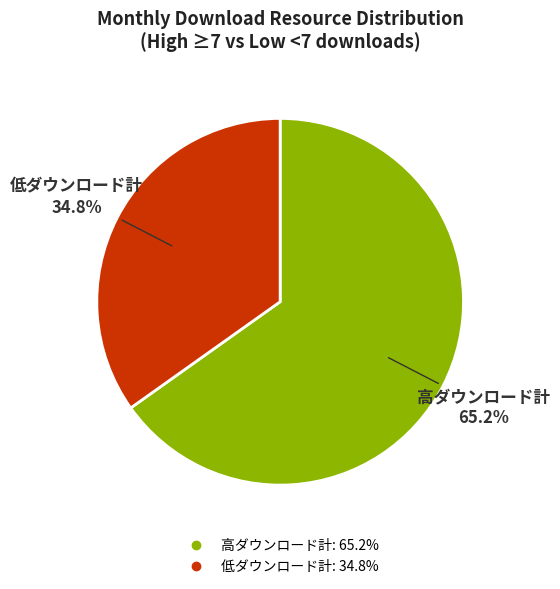

Does any single category account for the majority?

Yes